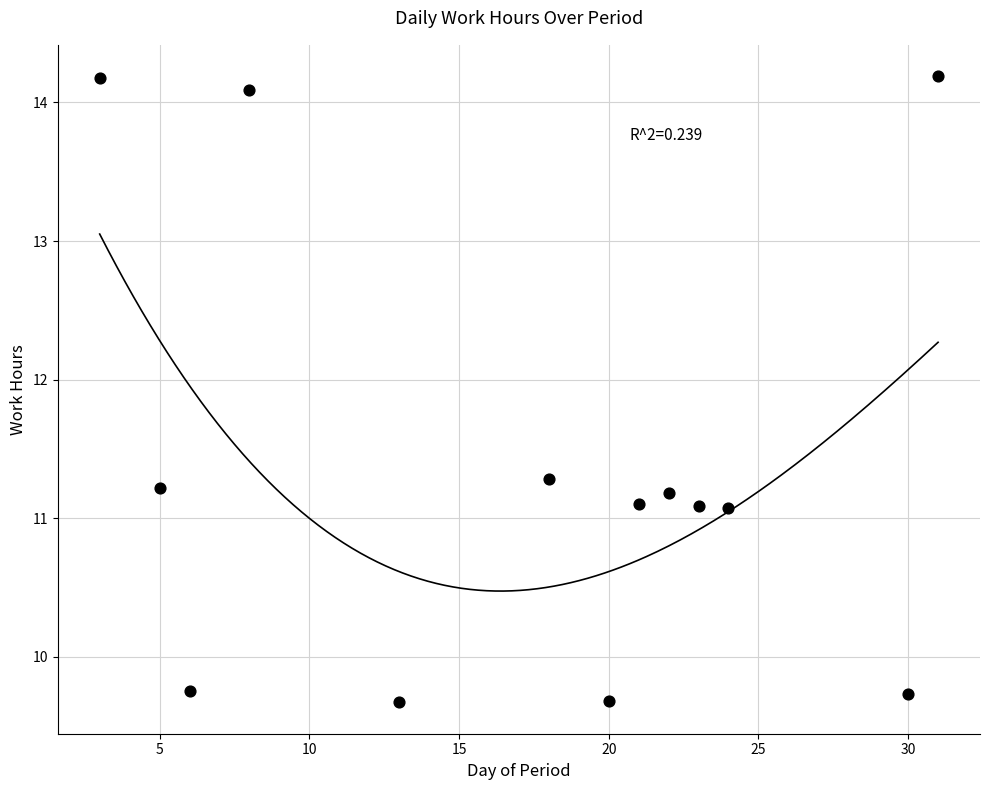

What is the range of Y values (max minus min)?

4.5